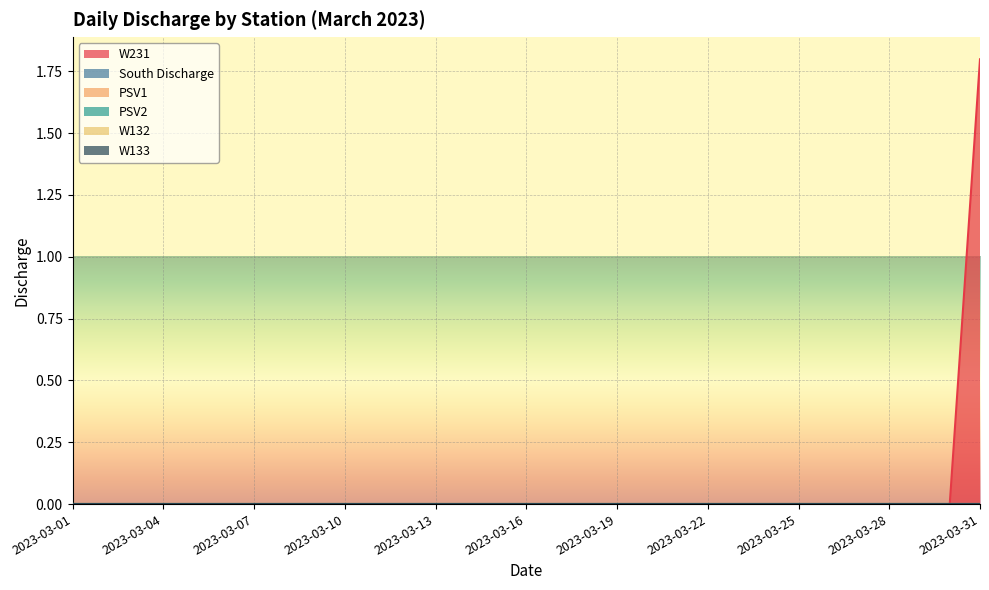

True or false: the data shows 1.8 at 2023-03-31.

True